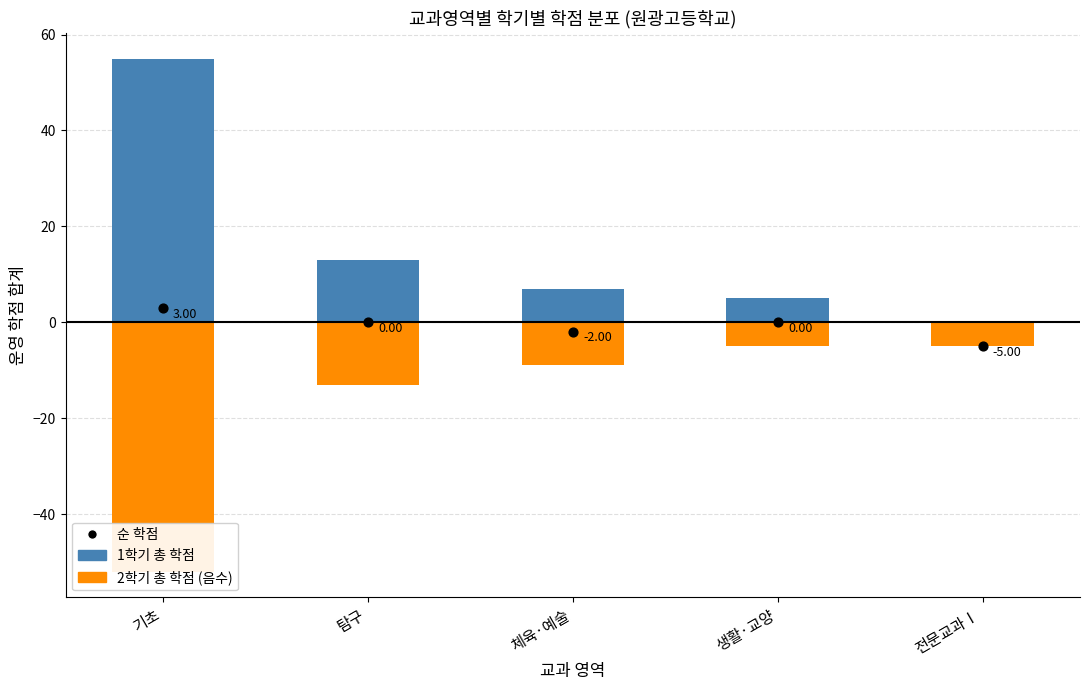

At which category is the sum across all series the highest?

기초